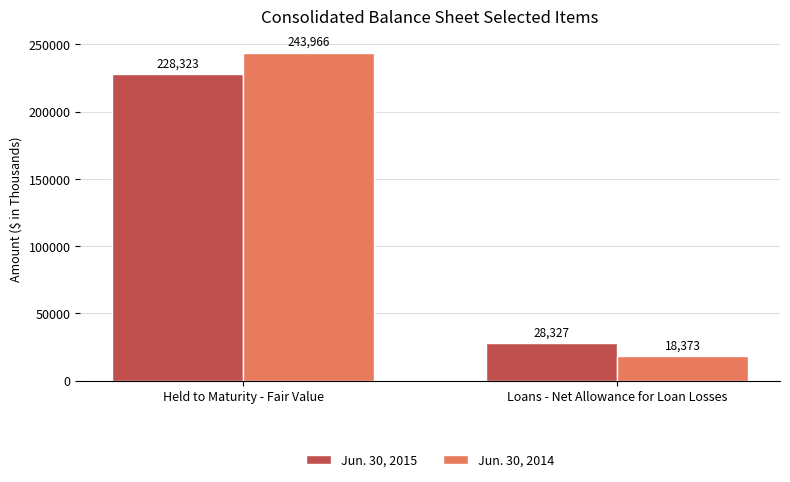

Which series has the largest total across all categories?

Jun. 30, 2014